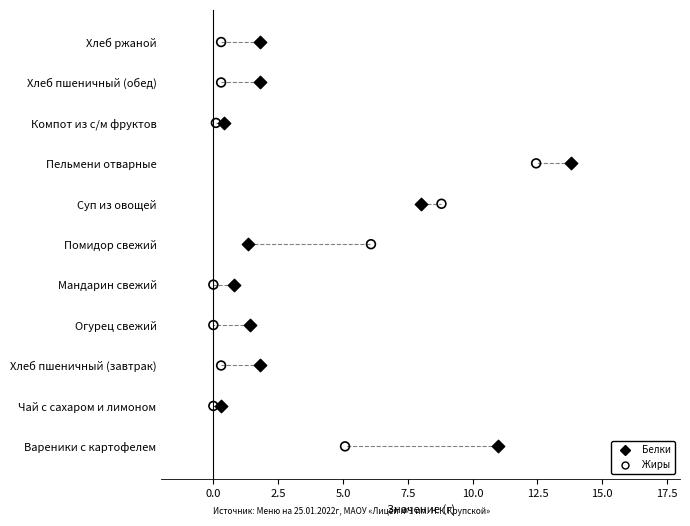

What are all the series names shown in the legend?

Белки, Жиры